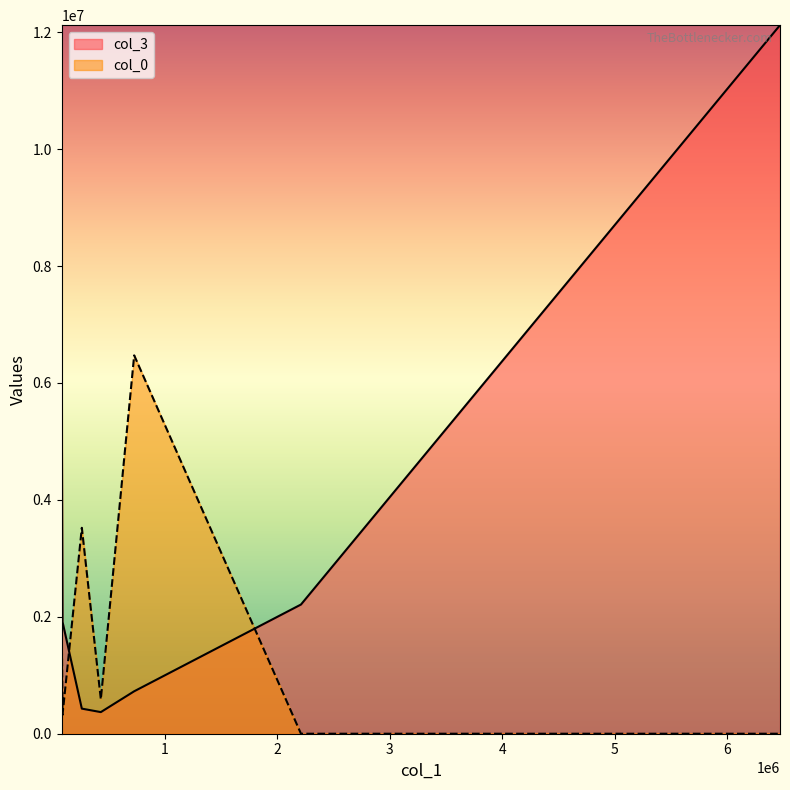

In col_0, how many points are higher than both neighbors (excluding endpoints)?

2